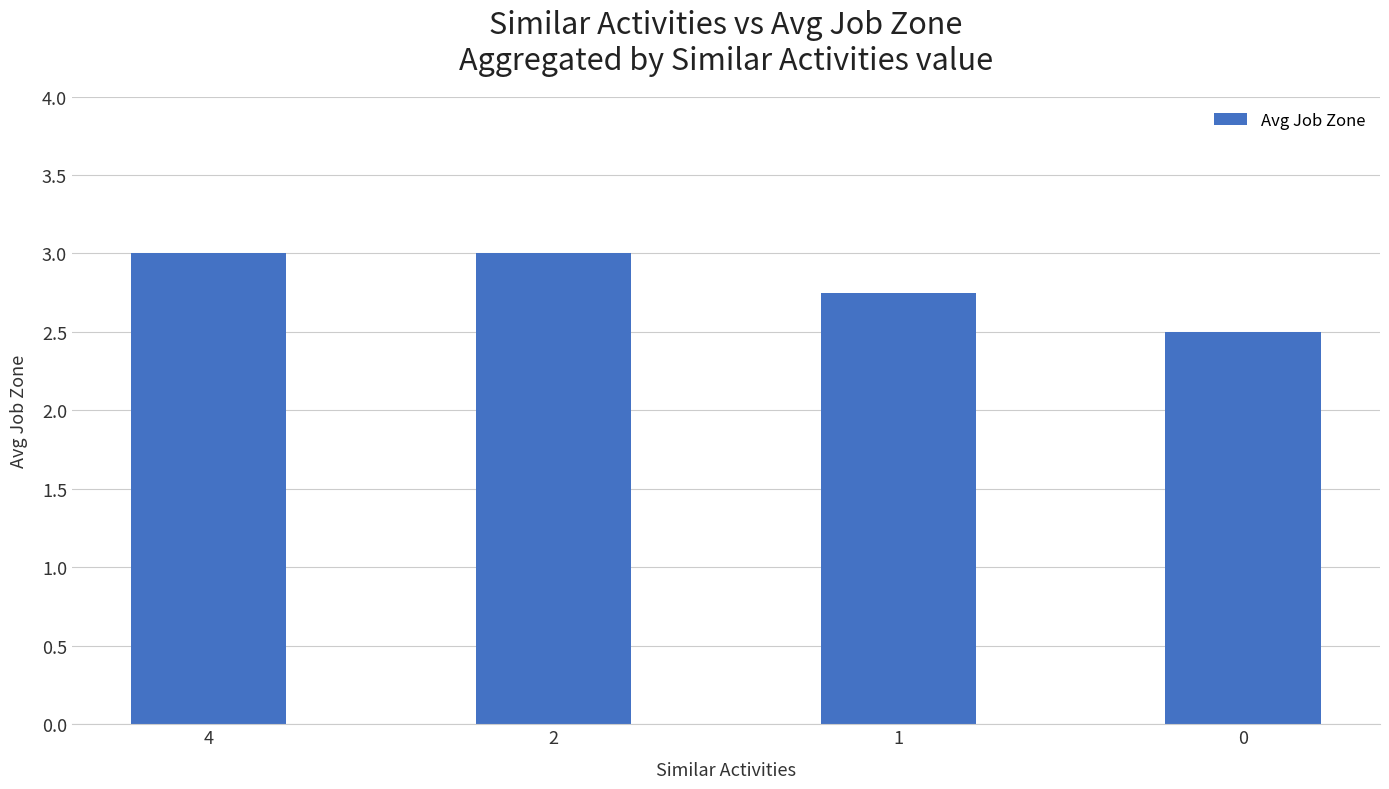

What is the value of the 4th bar from the left?

2.5